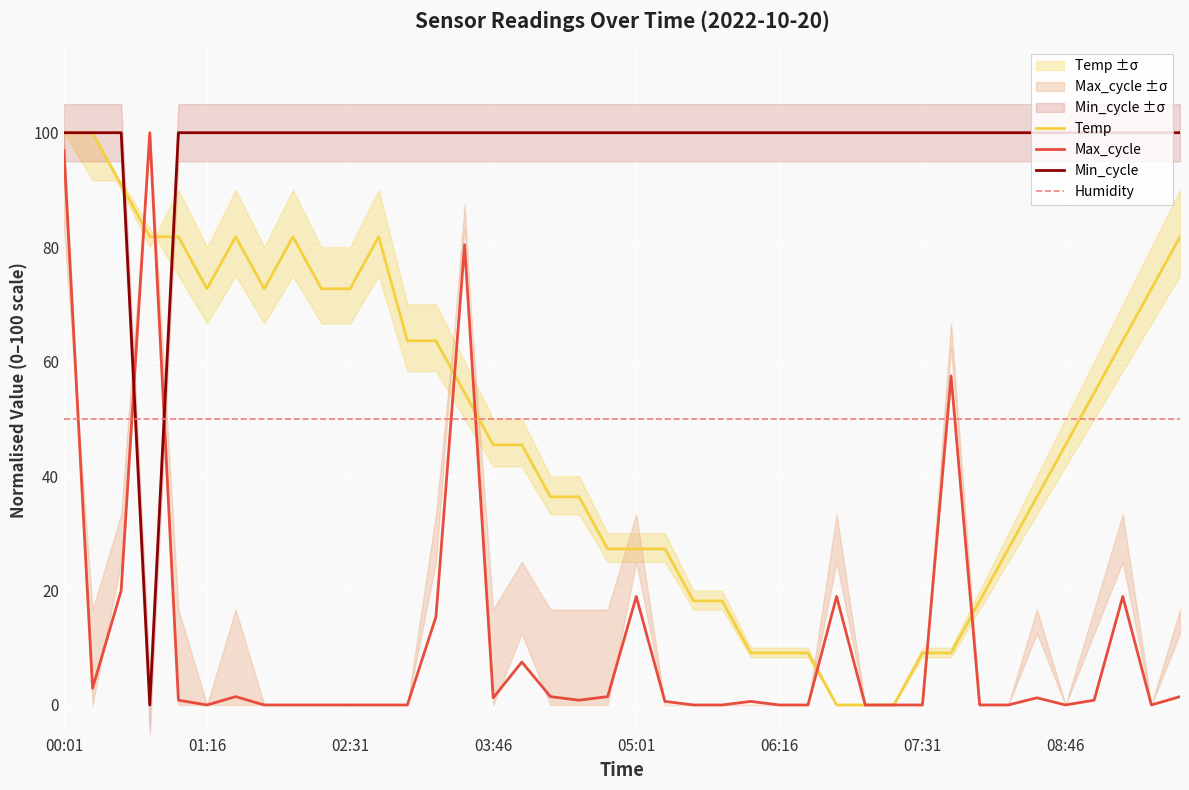

The value of Max_cycle at 00:01 is 161.4. True or false?

False